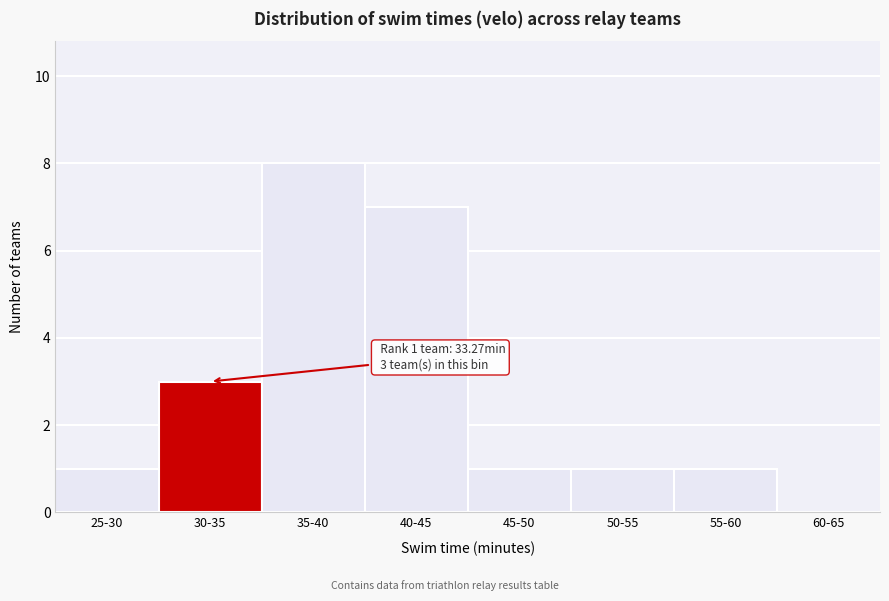

Reading left to right, what are all the values shown in this chart?

25-30=1	30-35=3	35-40=8	40-45=7	45-50=1	50-55=1	55-60=1	60-65=0